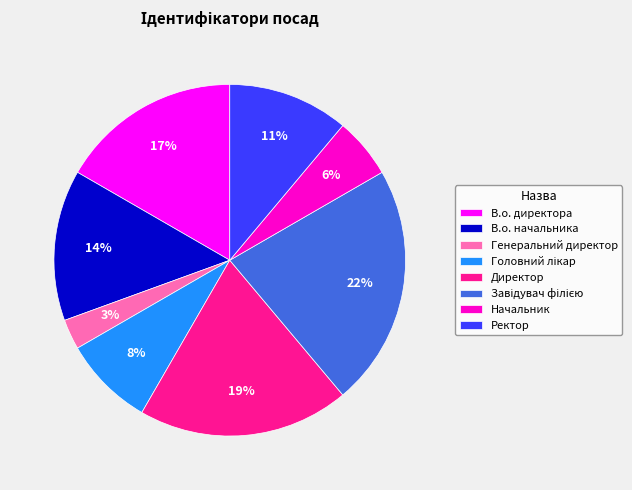

To the nearest percent, what is the difference between the largest and smallest slice percentages?

19%